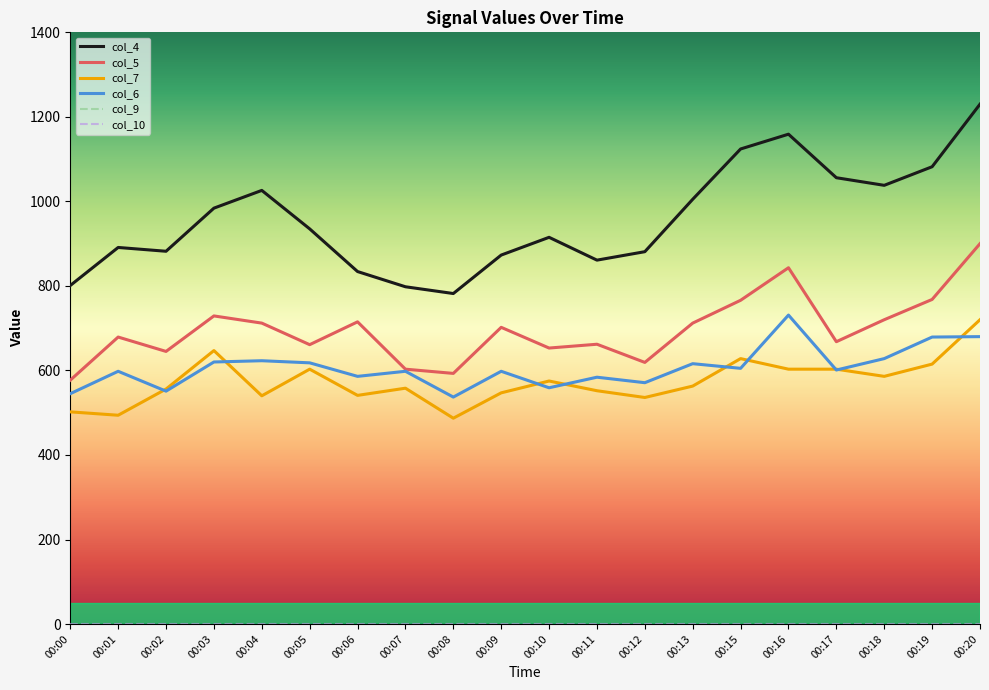

What is the total value across all series at 00:04?

2901